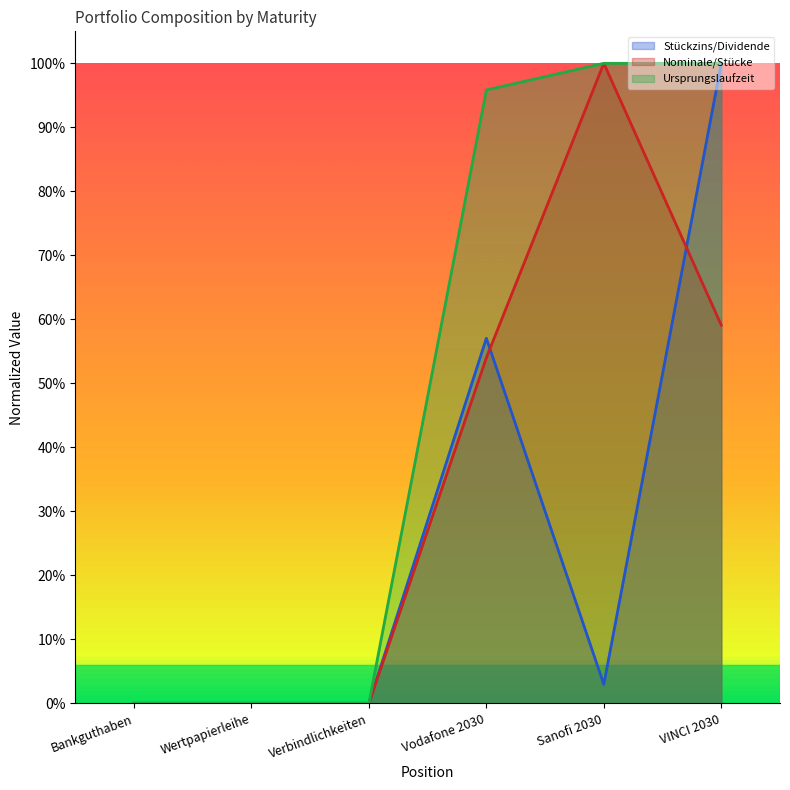

What are all the series names shown in the legend?

Stückzins/Dividende, Nominale/Stücke, Ursprungslaufzeit